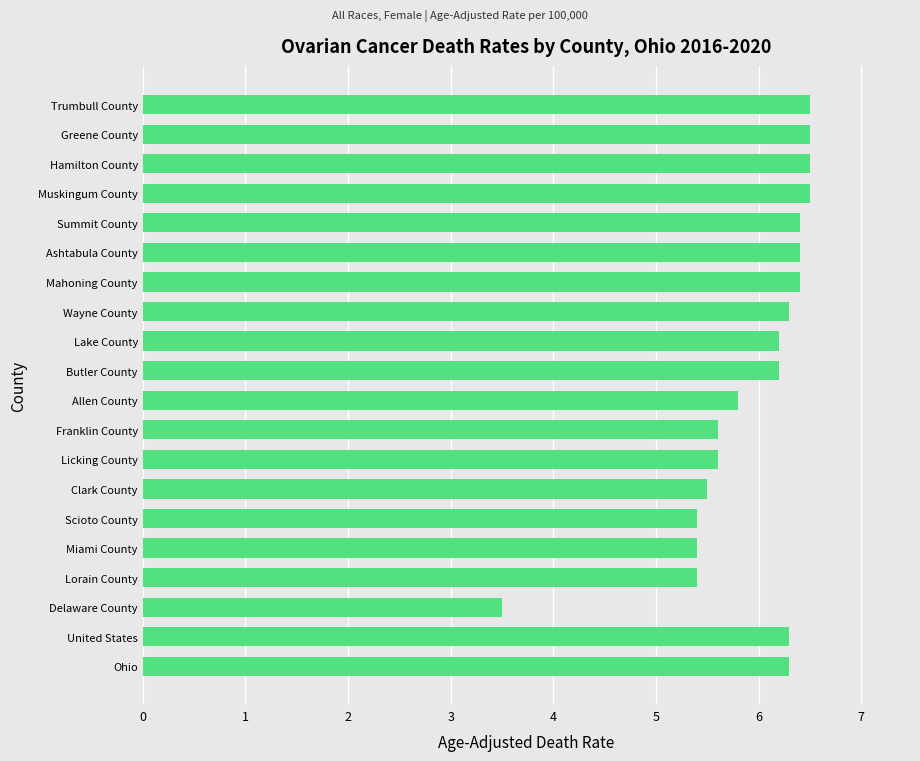

What value does the data have at Ohio?

6.3